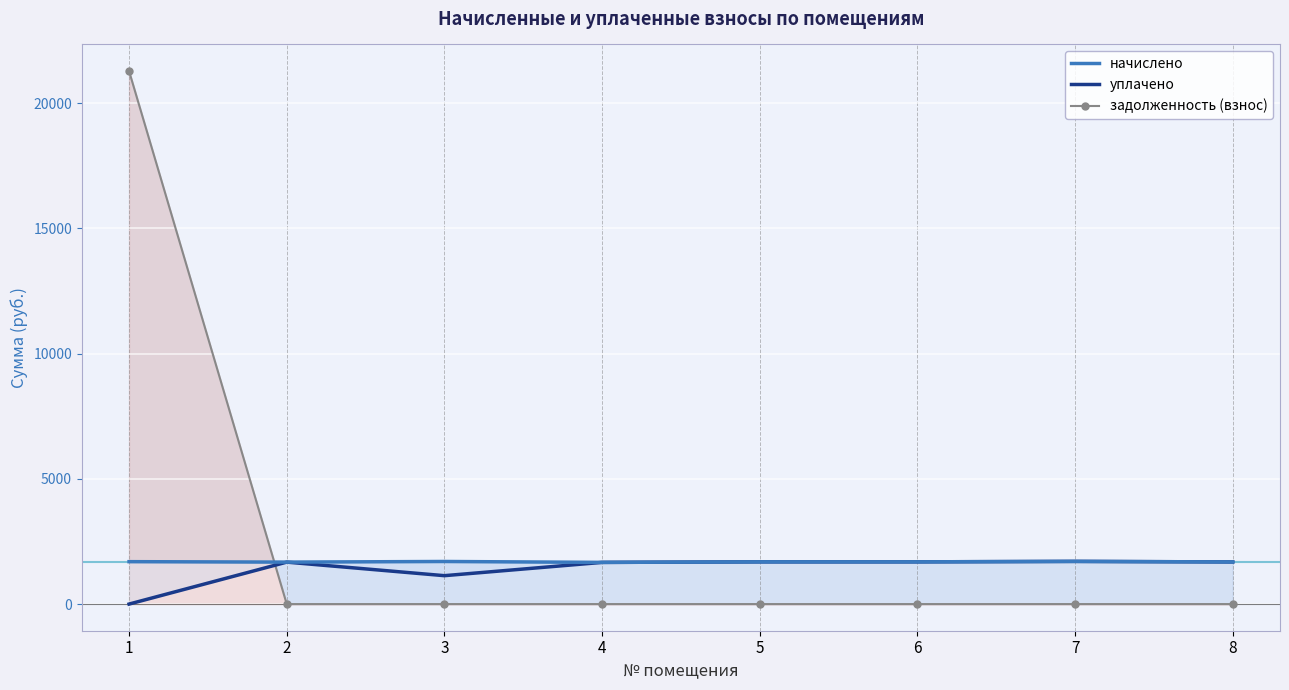

Reading left to right, what are all the values shown in this chart?

начислено: 1=1693.7	2=1675.3	3=1701.0	4=1664.4	5=1686.4	6=1686.4	7=1704.7	8=1682.7
уплачено: 1=0.0	2=1675.3	3=1134.0	4=1664.4	5=1686.4	6=1686.4	7=1704.7	8=1682.7
задолженность (взнос): 1=21282.6	2=0.0	3=0.0	4=0.0	5=0.0	6=0.0	7=0.0	8=0.0